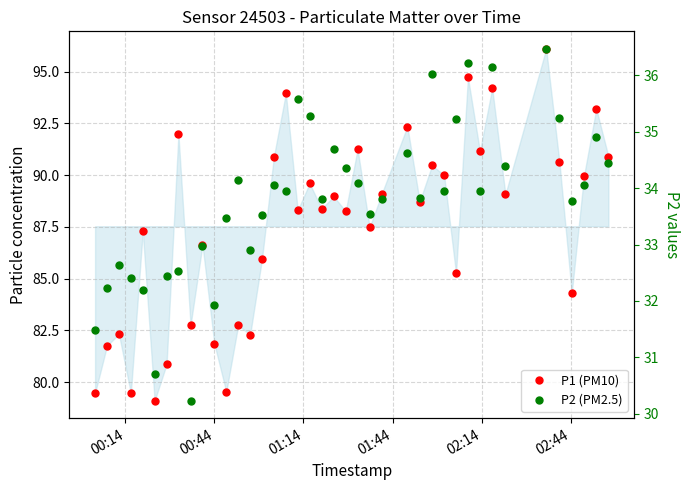

Rank the series by their maximum value, from highest to lowest.

P1 (PM10), P2 (PM2.5)